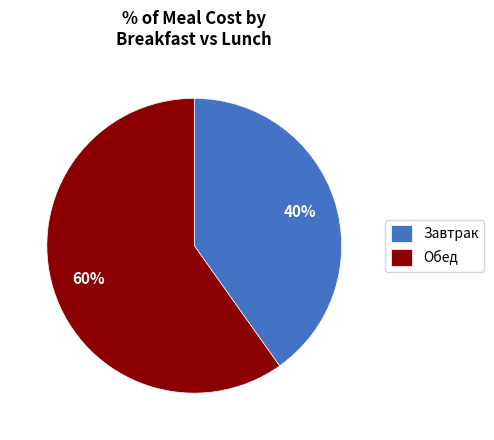

Does any single category account for the majority?

Yes